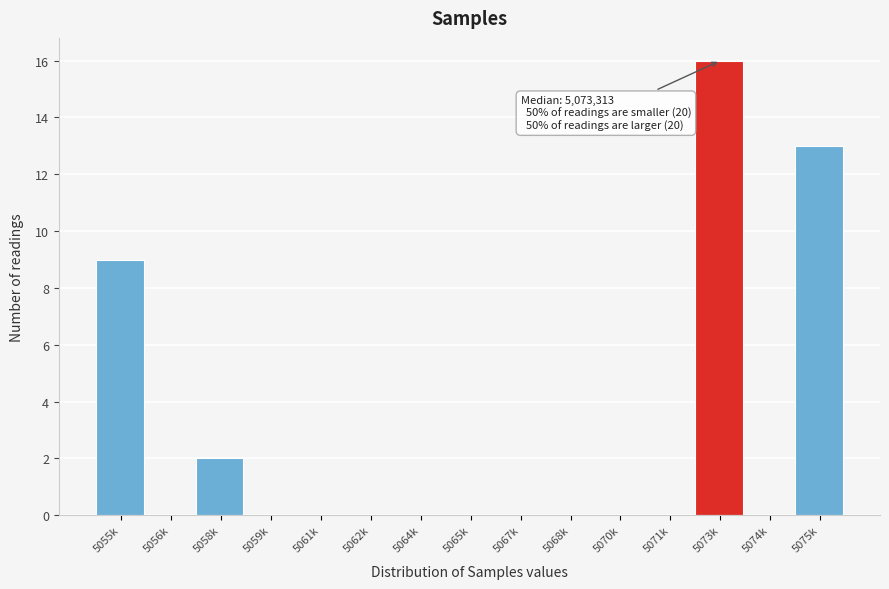

Reading left to right, list all the values displayed in this chart.

5055k=9	5056k=0	5058k=2	5059k=0	5061k=0	5062k=0	5064k=0	5065k=0	5067k=0	5068k=0	5070k=0	5071k=0	5073k=16	5074k=0	5075k=13